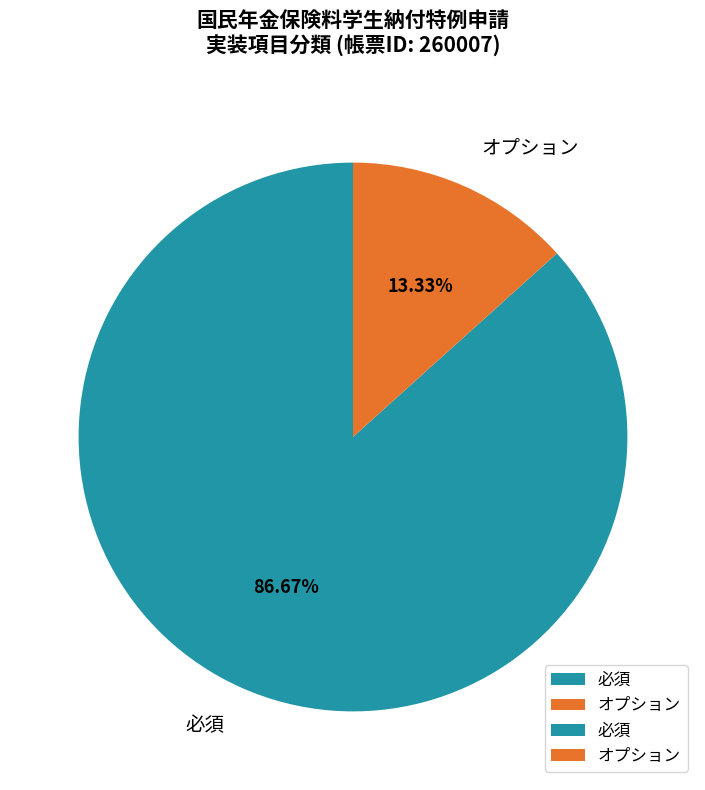

What is the largest slice in the pie chart?

必須